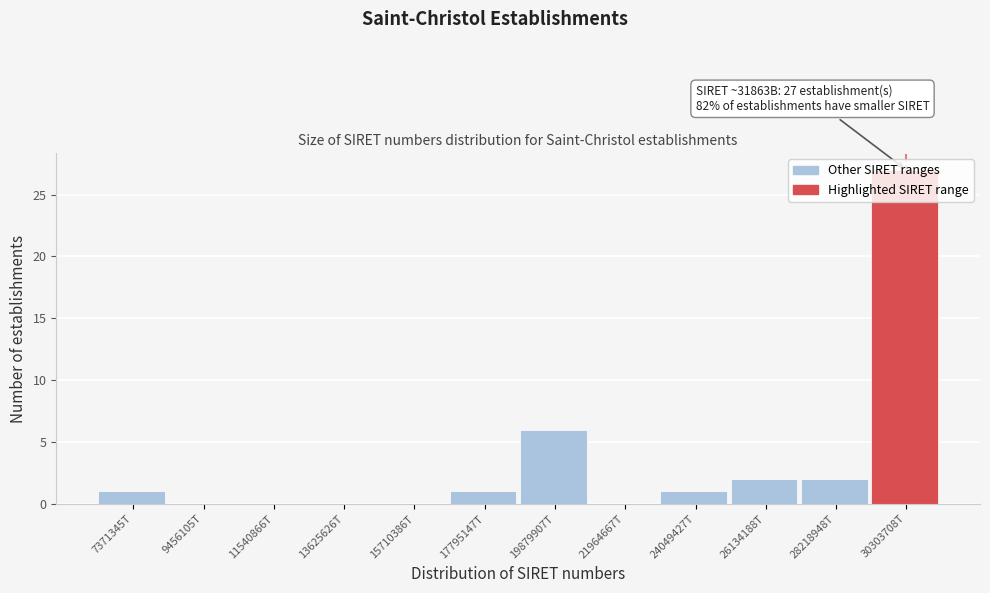

What is the sum of all values?

40